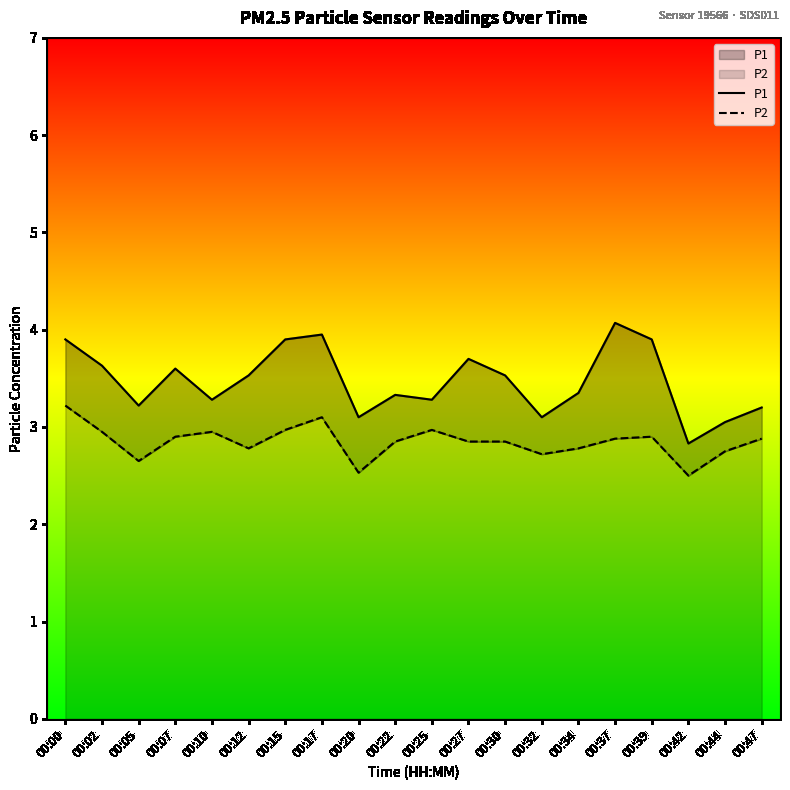

The P2 series shows 5.4 at 00:00. True or false?

False